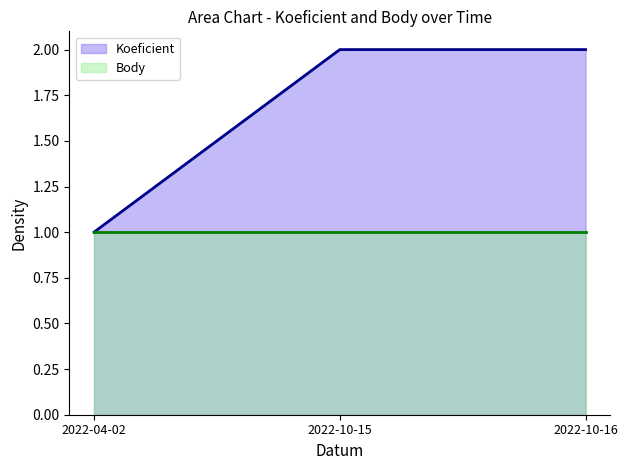

At which category does the chart reach its peak across all series?

2022-10-15